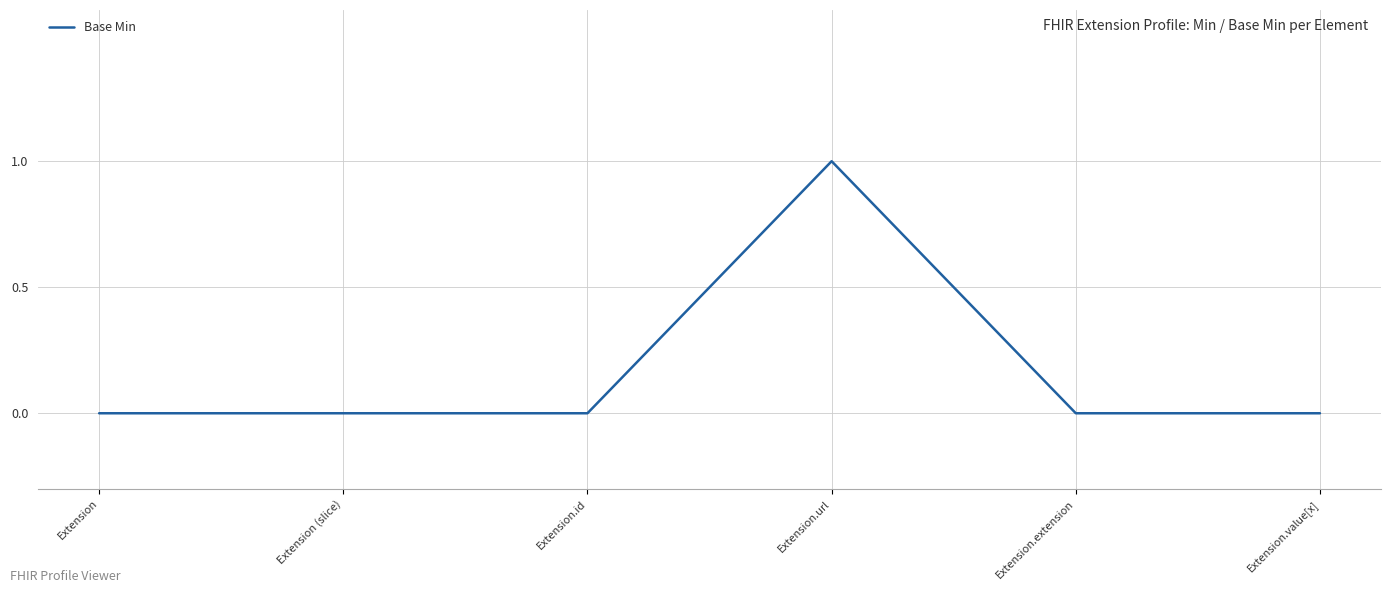

True or false: there are more than 0 points higher than both neighbors.

True